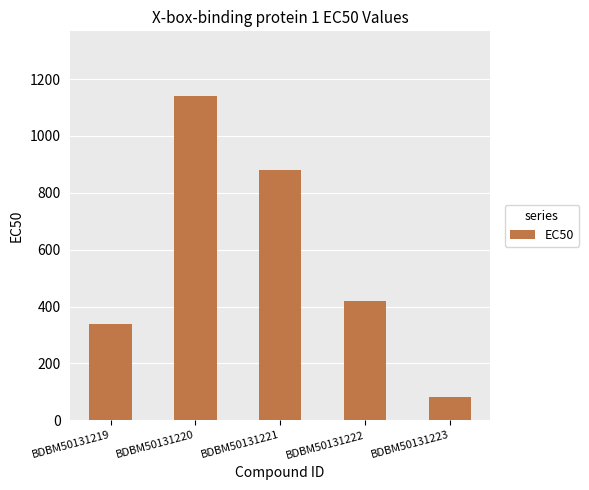

What is the difference between the second highest and minimum values?

800